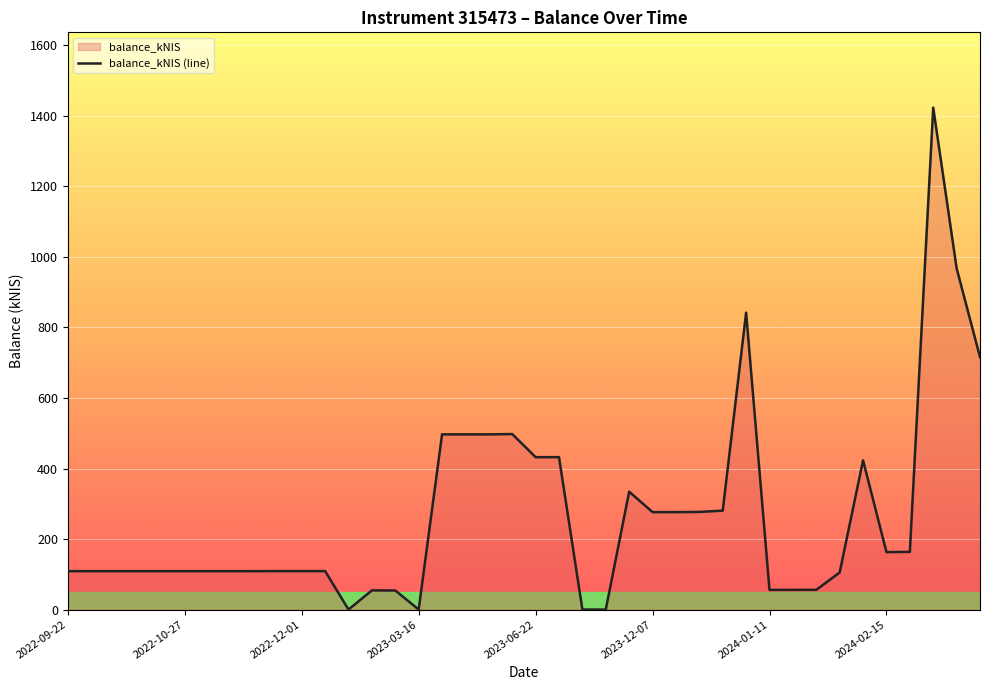

Reading left to right, what are all the values shown in this chart?

108.9	108.8	108.8	108.8	108.8	108.8	108.8	108.8	108.9	109.0	109.0	109.0	0.0	54.4	54.1	0.0	496.8	496.8	496.8	497.7	432.2	432.2	0.0	0.0	334.3	276.2	276.2	276.8	280.5	841.9	55.8	55.8	55.9	105.1	423.3	163.0	163.5	1423.4	967.9	716.0